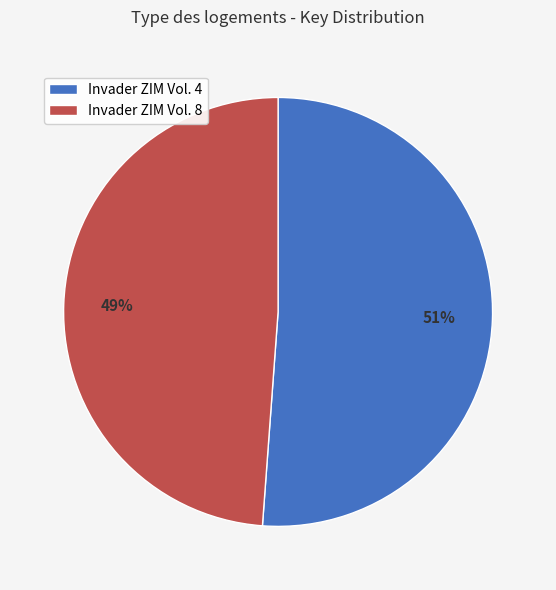

Between Invader ZIM Vol. 8 and Invader ZIM Vol. 4, which is larger?

Invader ZIM Vol. 4